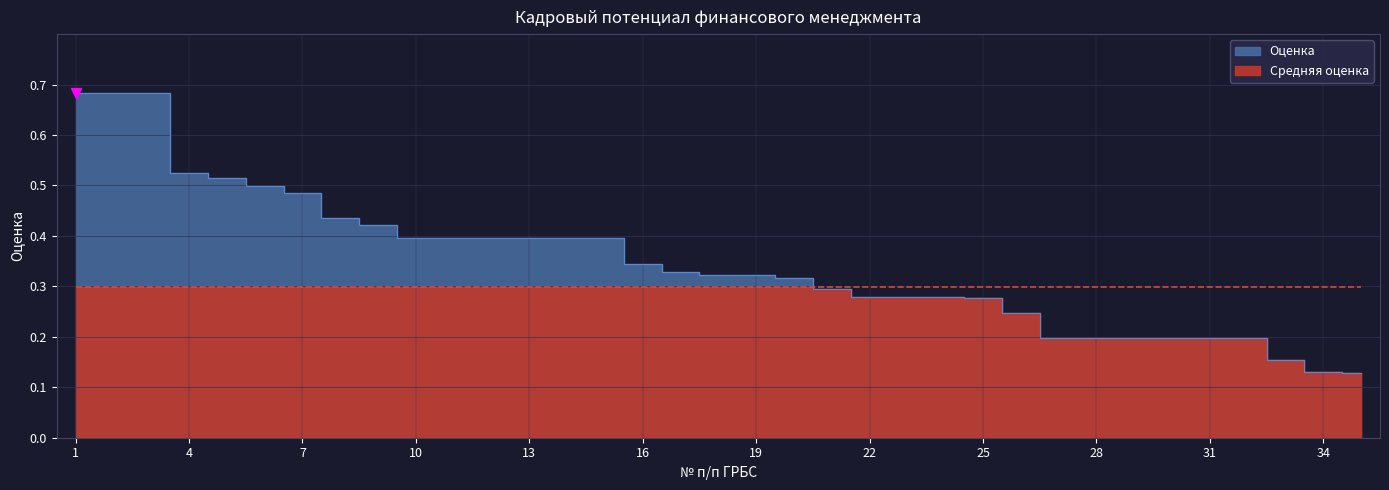

True or false: the data has more than 2 interior local peaks.

False